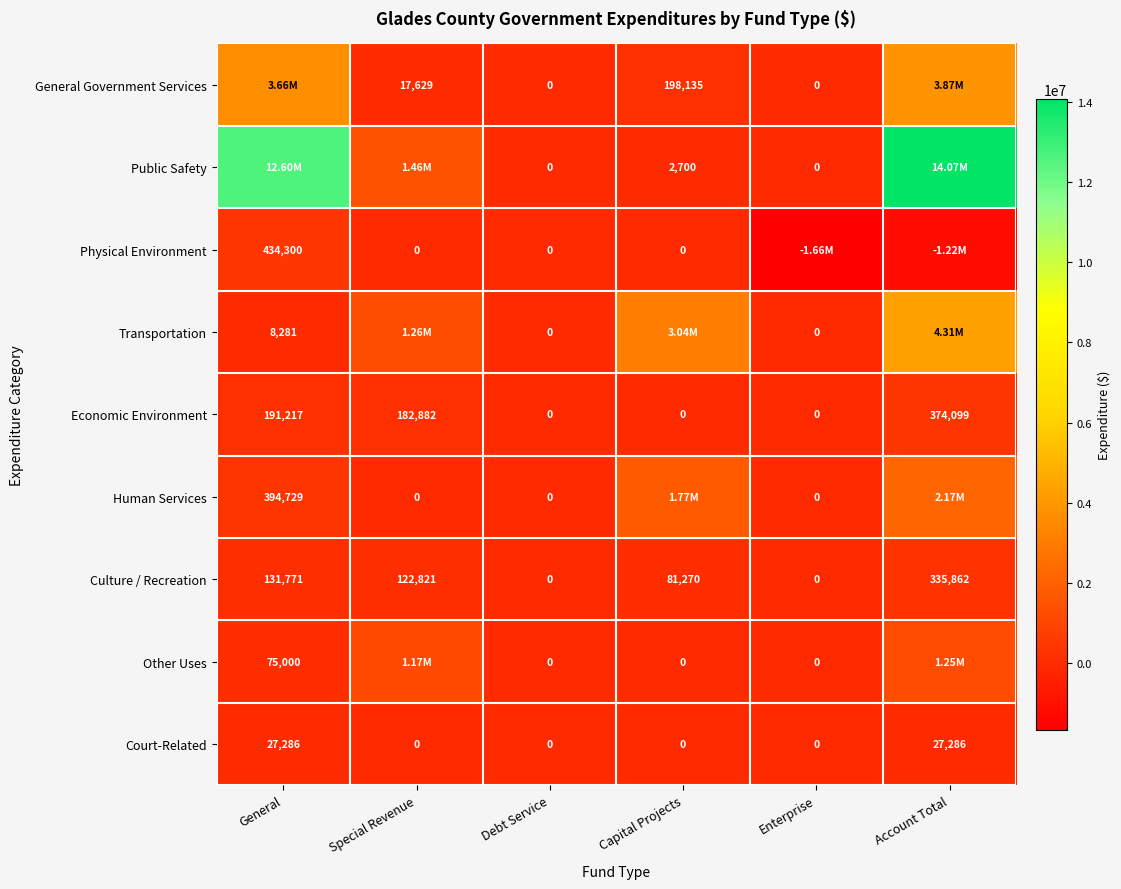

At which category is the sum across all series the highest?

Account Total